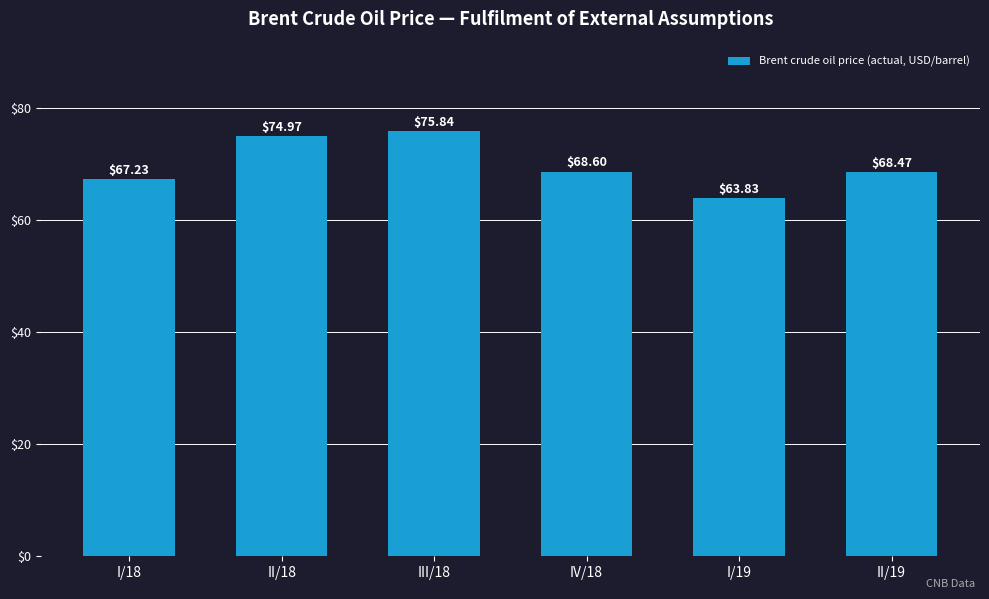

How many series are shown in this chart?

1